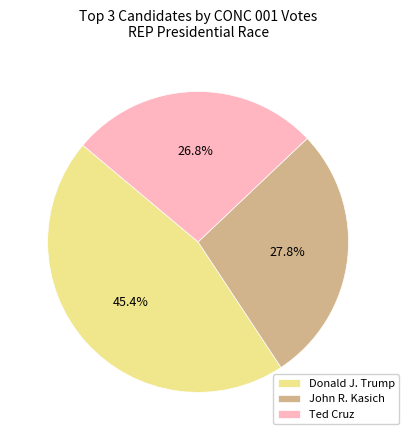

Is there a majority slice in this chart?

No